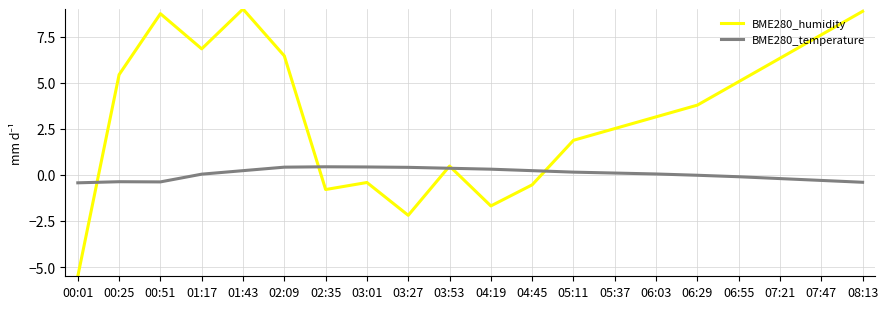

The BME280_temperature series shows 0.4 at 02:09. True or false?

True